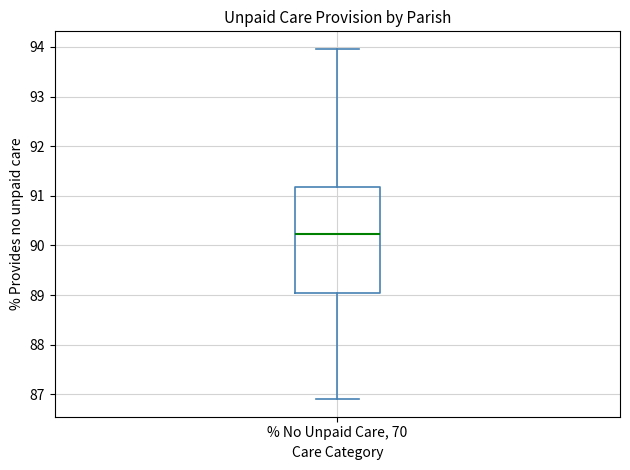

Transcribe this box plot: give where the median line is, the range the box spans, and where the two whiskers end, as read against the y-axis. The values are not printed on the chart, so give them approximately, as read against the axis.

median 90.2, box 89.0 to 91.2, whiskers 86.9 to 94.0